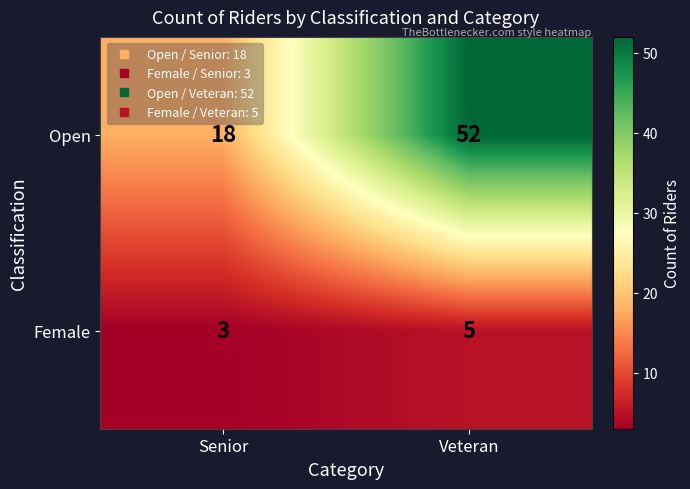

List the series in order of their peak value, highest first.

Open, Female